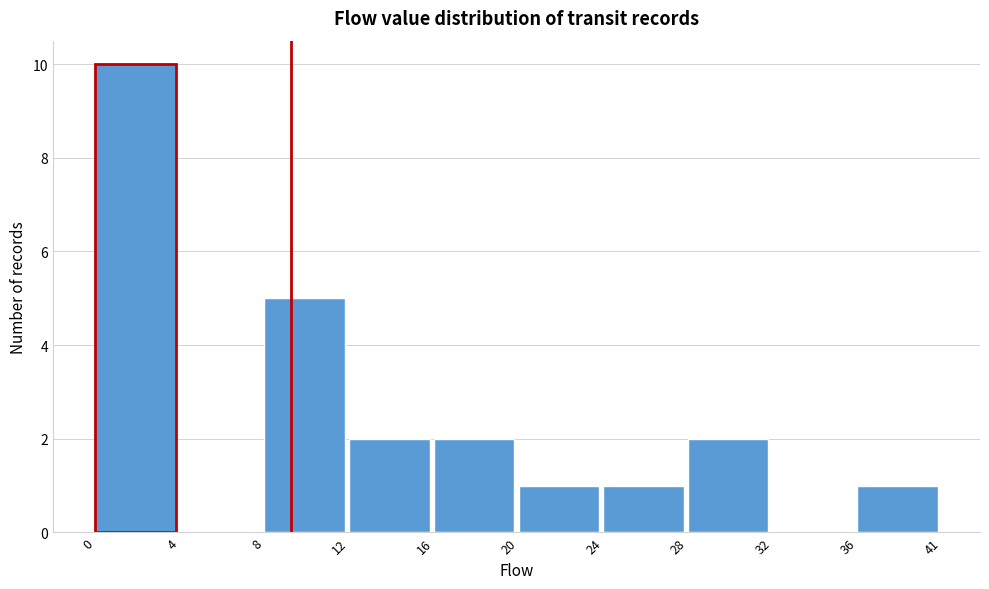

Reading left to right, transcribe all the data shown in this chart.

0=10	4=0	8=5	12=2	16=2	20=1	24=1	28=2	32=0	36=1